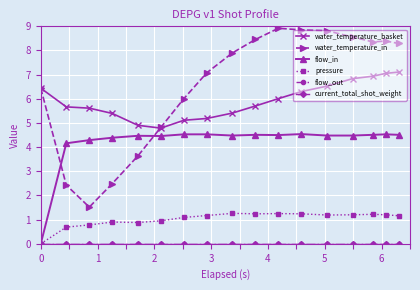

Does the chart have visible grid lines?

Yes